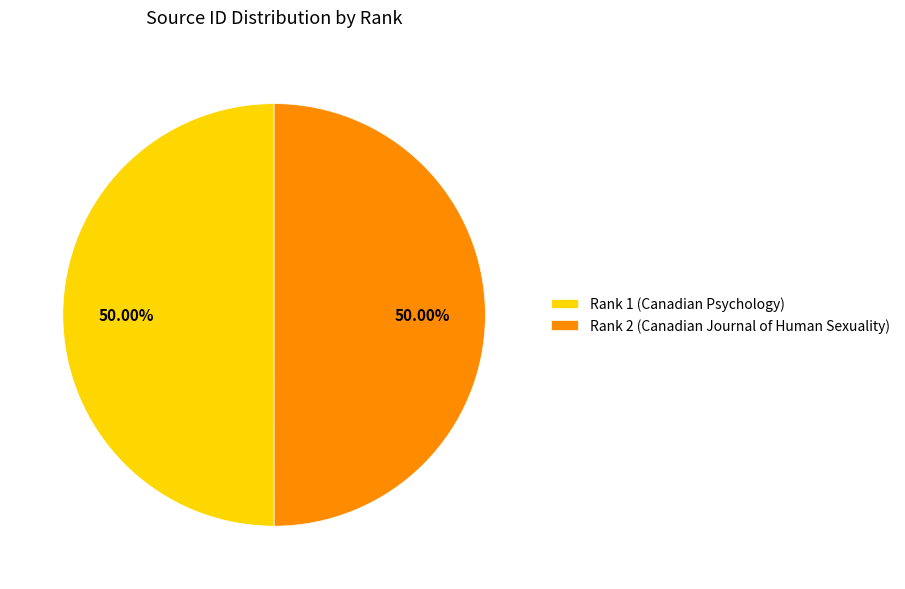

The Rank 1 (Canadian Psychology) slice represents 50% of the pie. True or false?

True